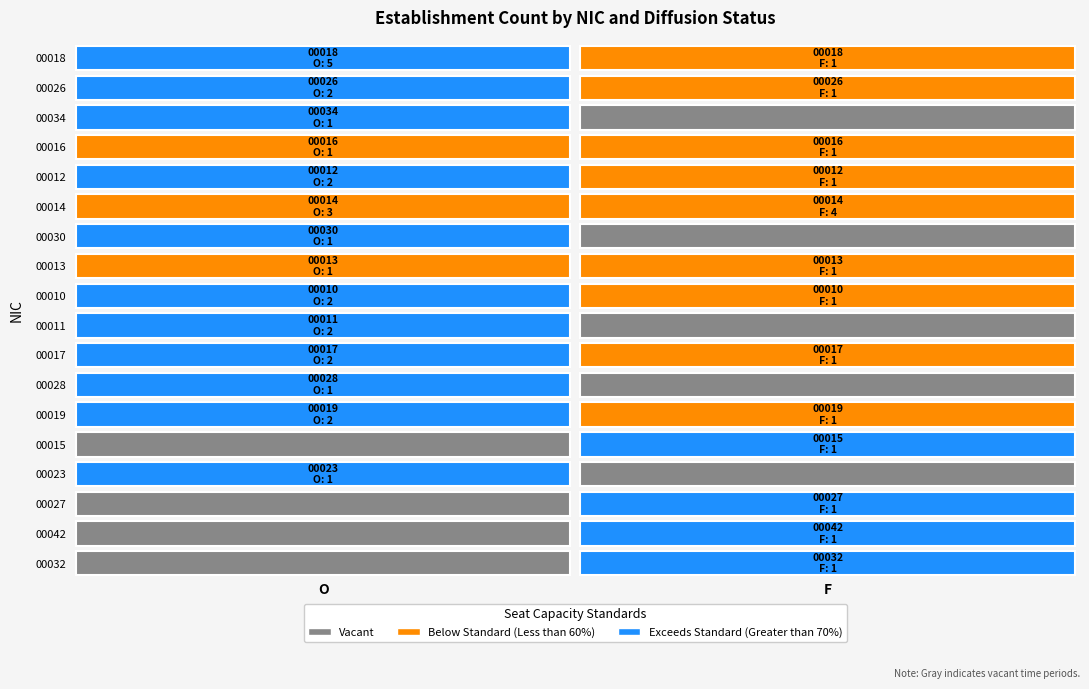

Which series changed the most between O and F?

00018